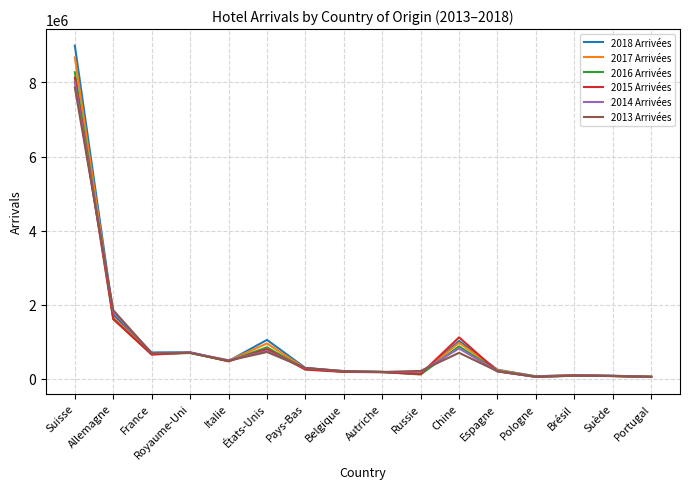

What position from the right is Portugal?

1